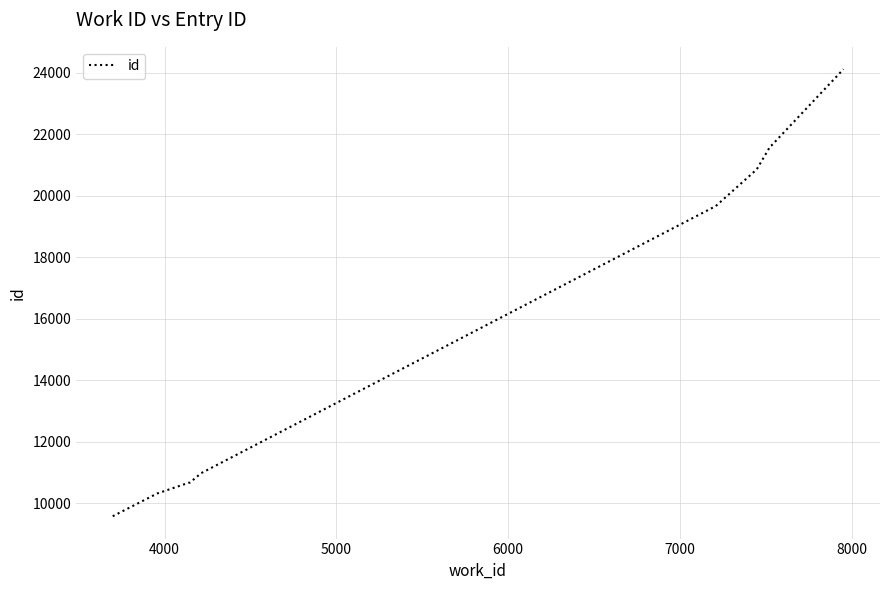

What is the minimum value shown in the chart?

9570